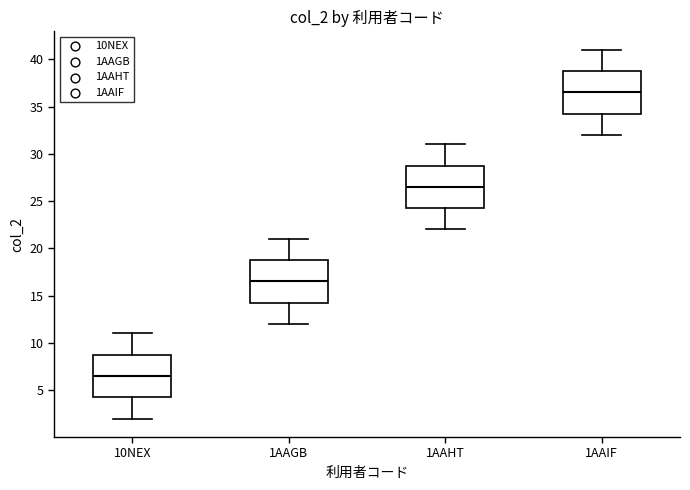

Reading left to right, read every box against the y-axis: the position of its median line, the range the box covers, and the ends of its whiskers. The values are not printed on the chart, so give them approximately, as read against the axis.

10NEX: median 6.5, box 4.5 to 9.0, whiskers 2.0 to 11.0
1AAGB: median 16.5, box 14.5 to 19.0, whiskers 12.0 to 21.0
1AAHT: median 26.5, box 24.5 to 29.0, whiskers 22.0 to 31.0
1AAIF: median 36.5, box 34.5 to 39.0, whiskers 32.0 to 41.0